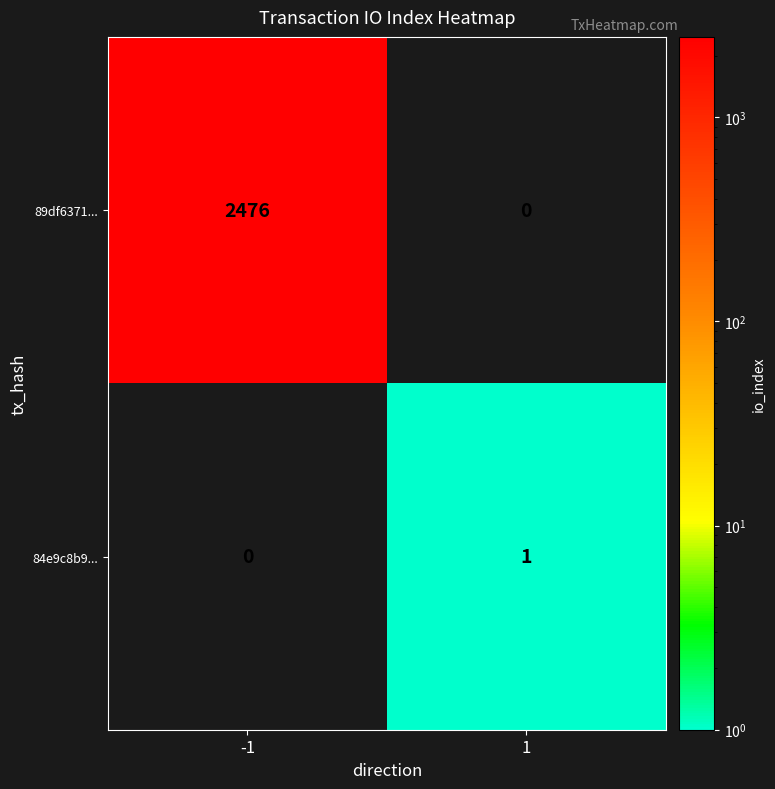

What is the average value of the 89df6371... series?

1238